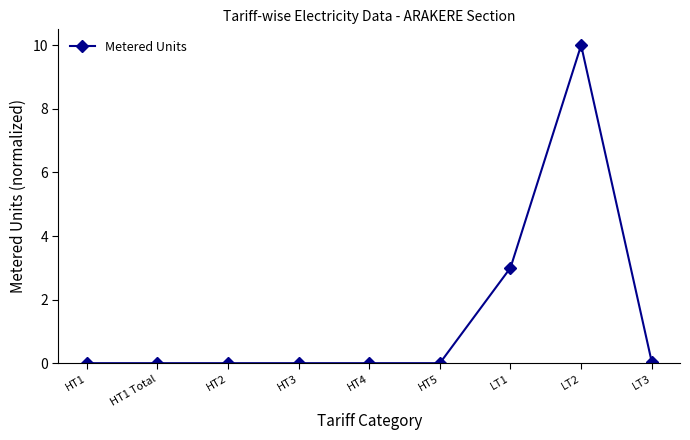

Is it true that the value at HT1 Total is -6.8?

False